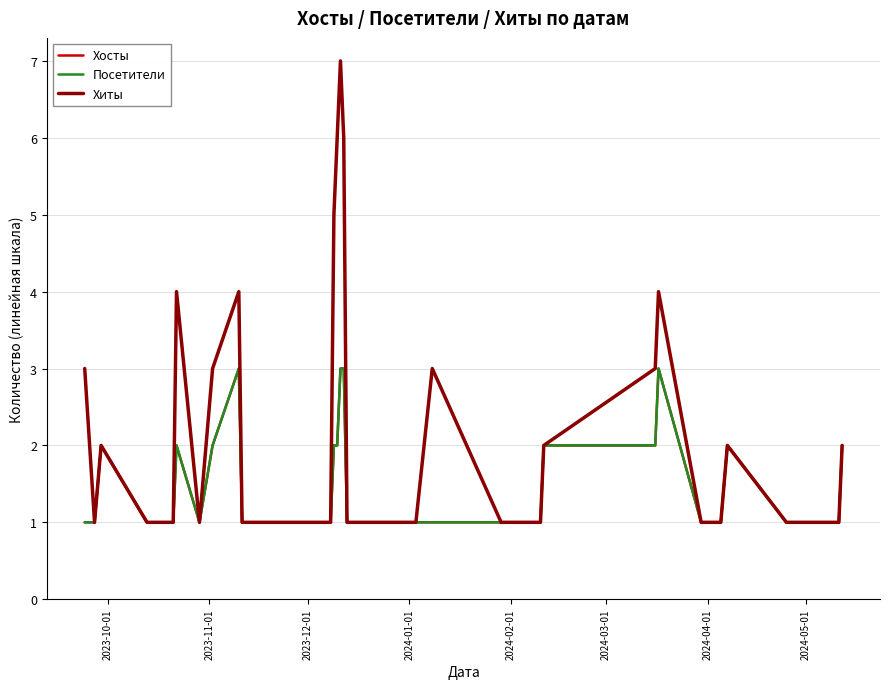

What is the value of the Хосты point at the 24th from the left?

1